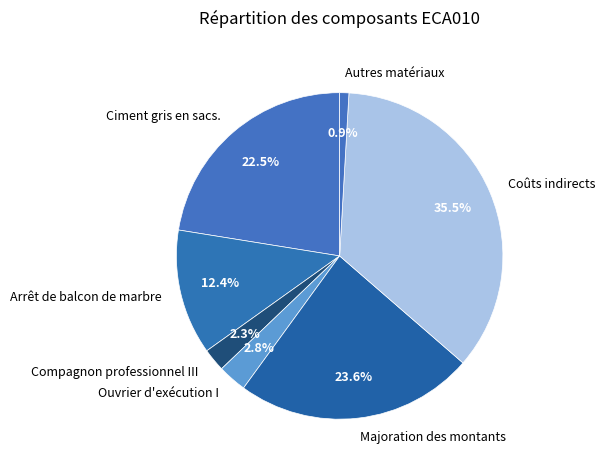

What is the largest slice in the pie chart?

Coûts indirects